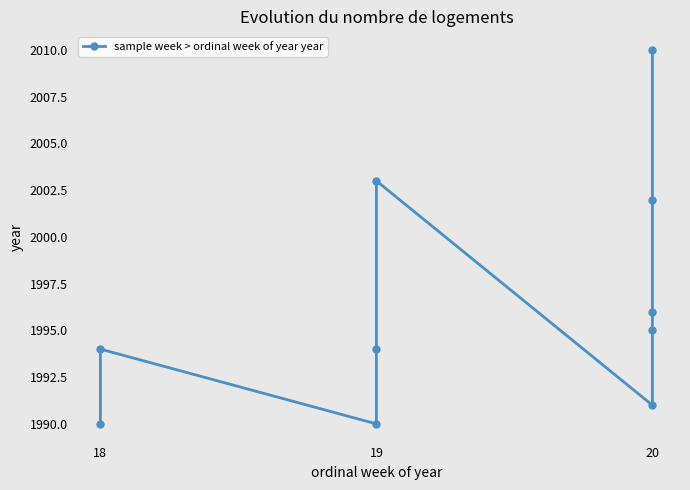

How many data points does each series have?

10